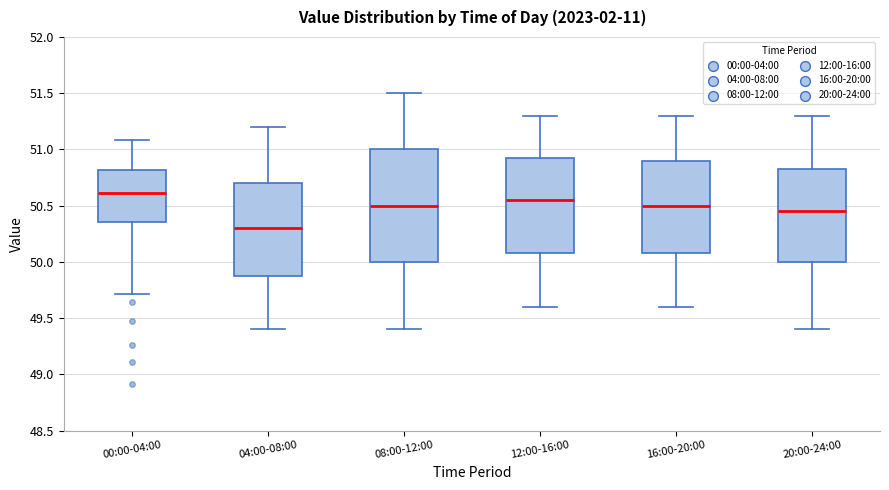

Which box is the tallest, from its lower edge to its upper edge?

08:00-12:00